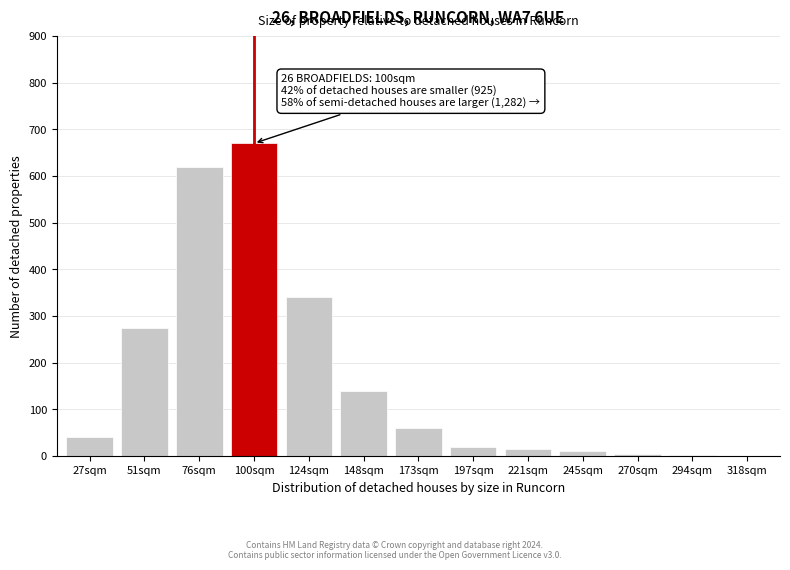

Between 100sqm and 124sqm, which is larger?

100sqm